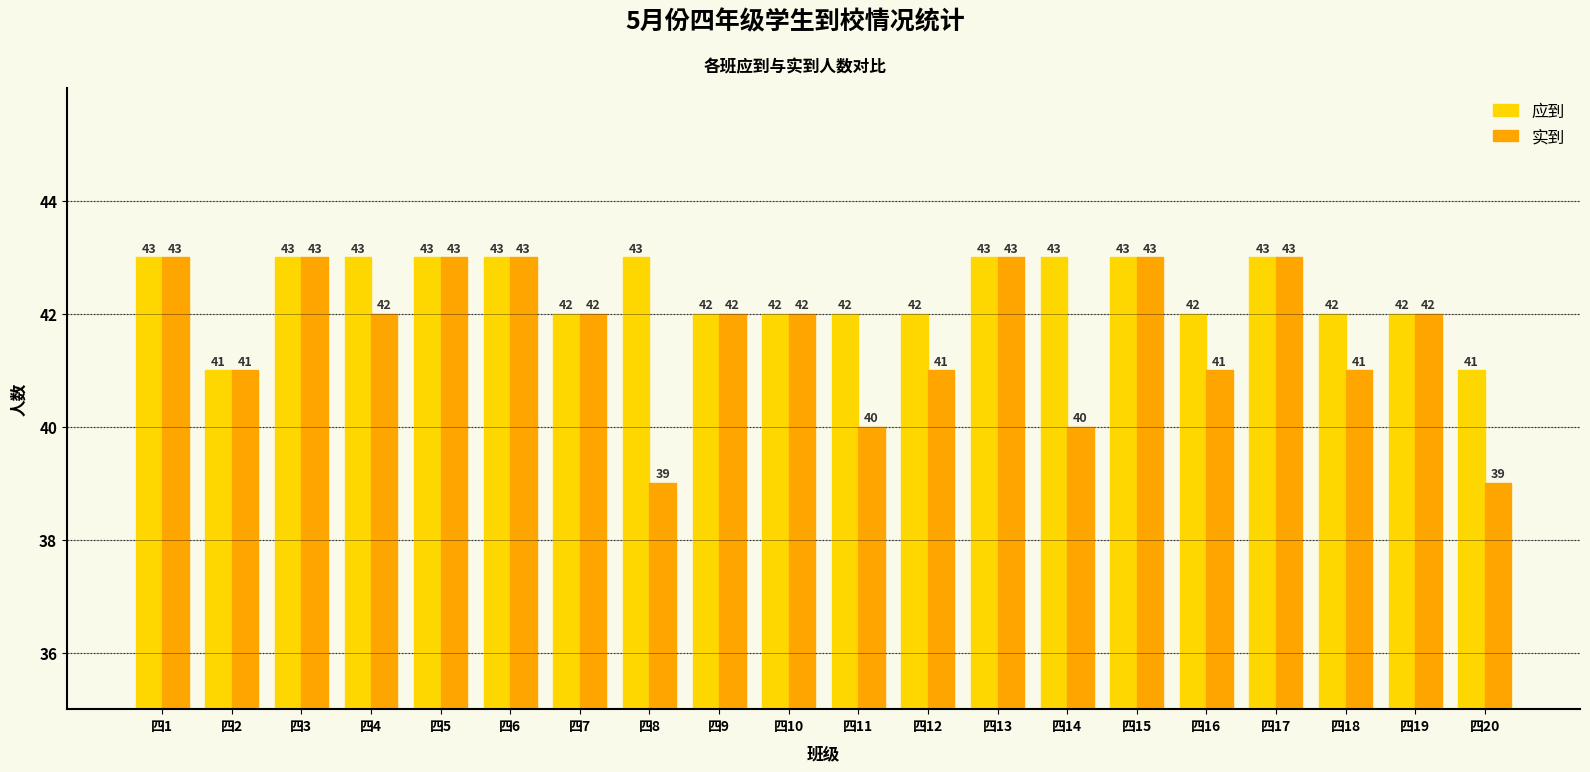

Does the chart contain any negative values?

No